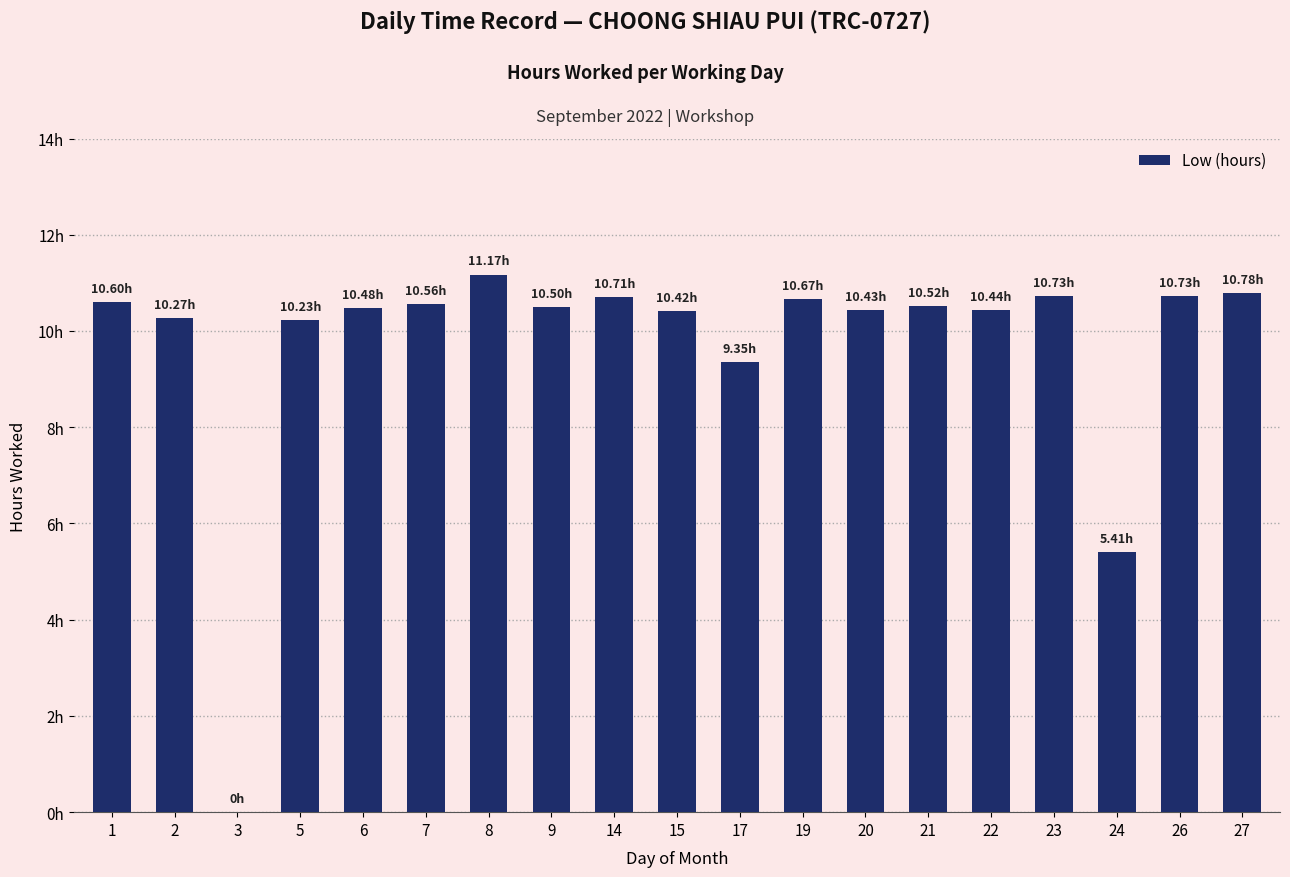

The value at 1 is 10.6. True or false?

True